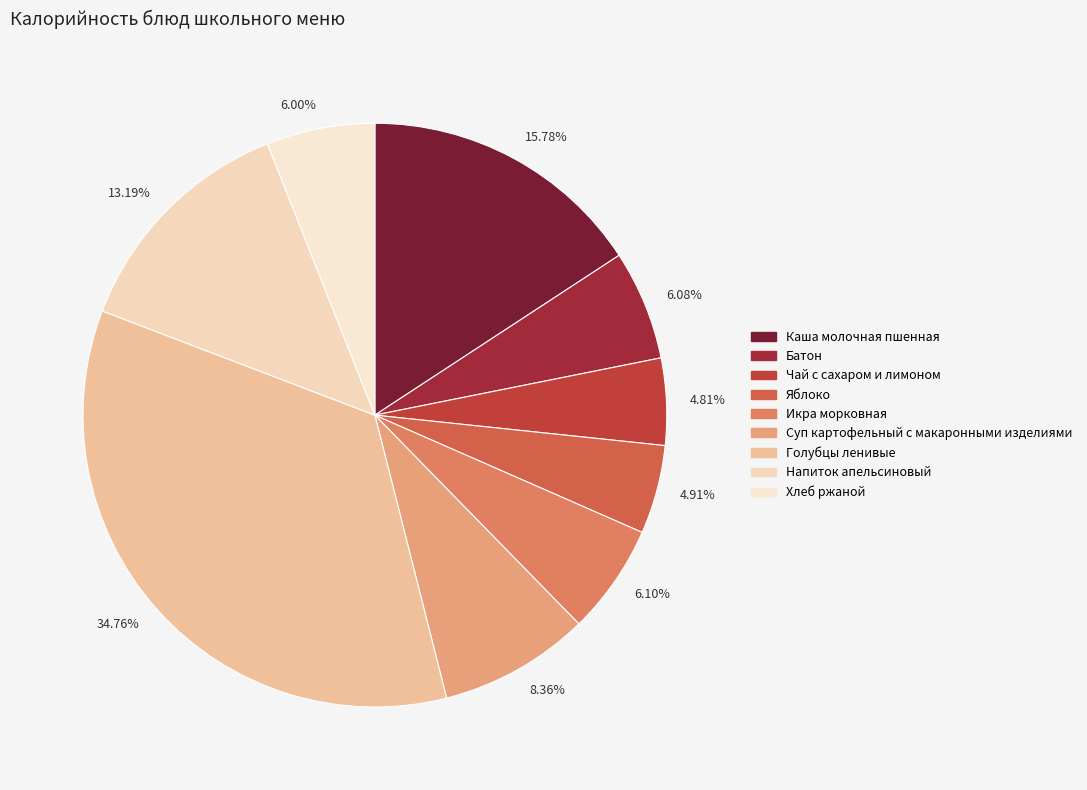

How many segments does this pie chart have?

9